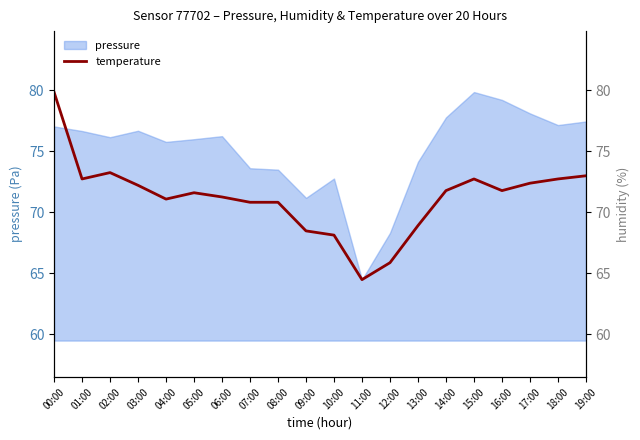

What is the minimum value shown in the chart?

64.5